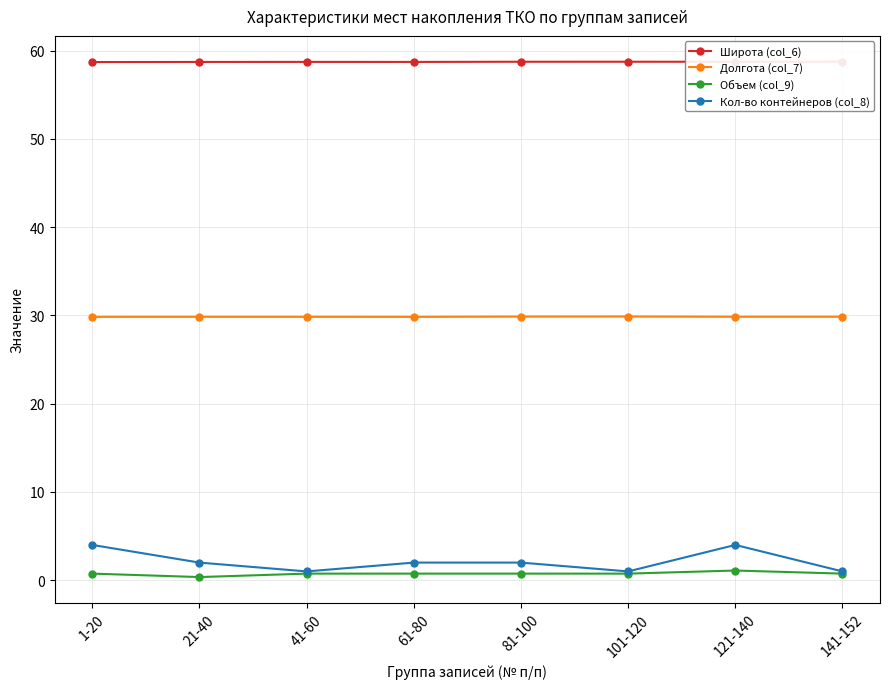

What is the sum of all Долгота (col_7) values?

238.9